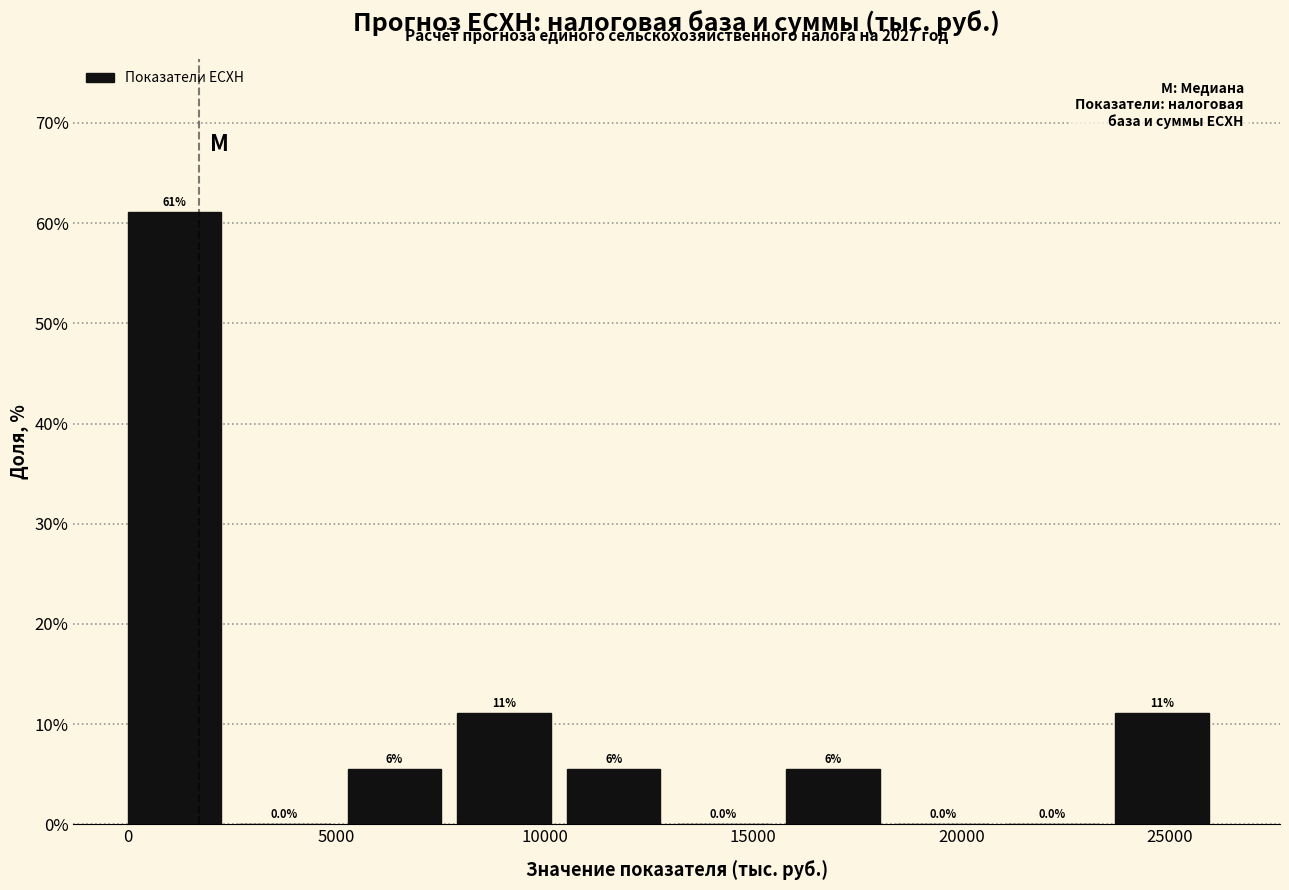

Over which range of the x-axis is the bar tallest?

0 to 2500